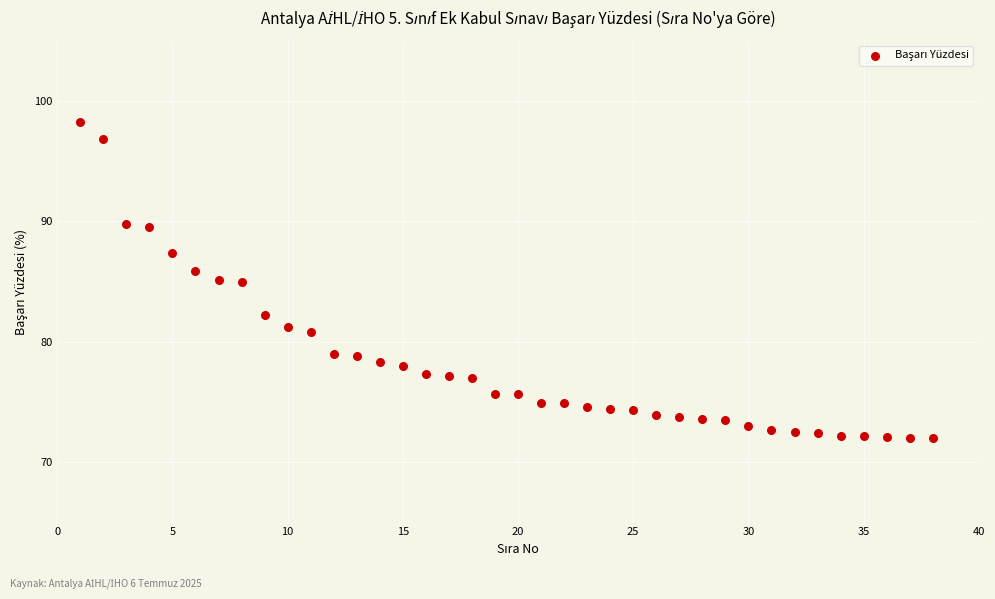

What is the range of X values (max minus min)?

37.0